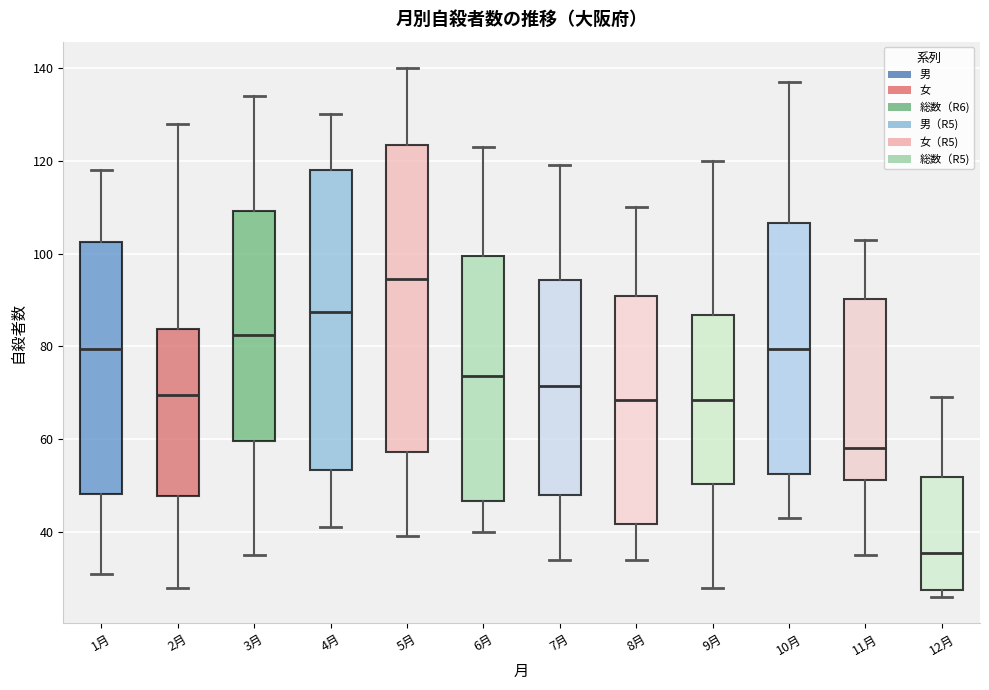

Which box has the highest median line?

5月